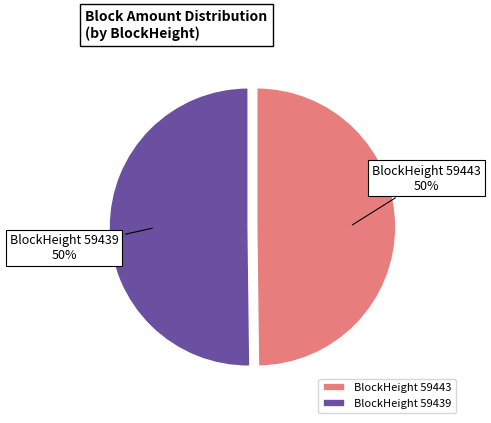

To the nearest percent, what percentage of the pie is BlockHeight 59439?

50%